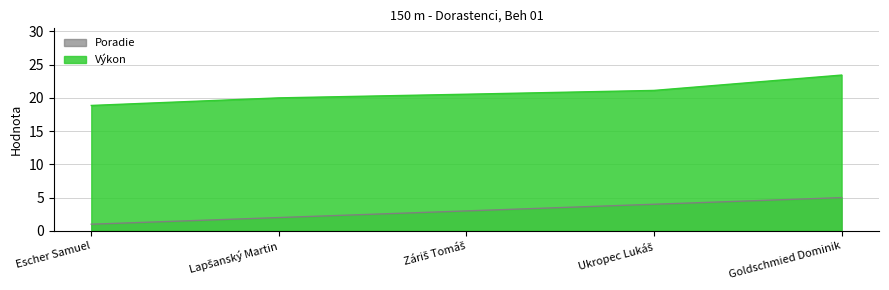

What is the average value of the Výkon series?

20.8